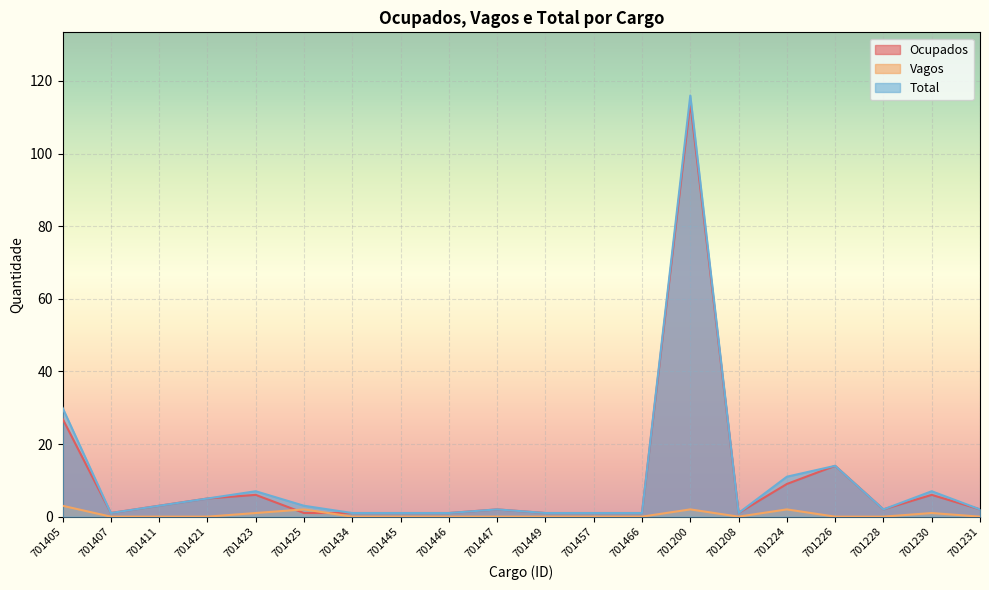

What is the sum of the Ocupados values at 701228 and 701405?

29